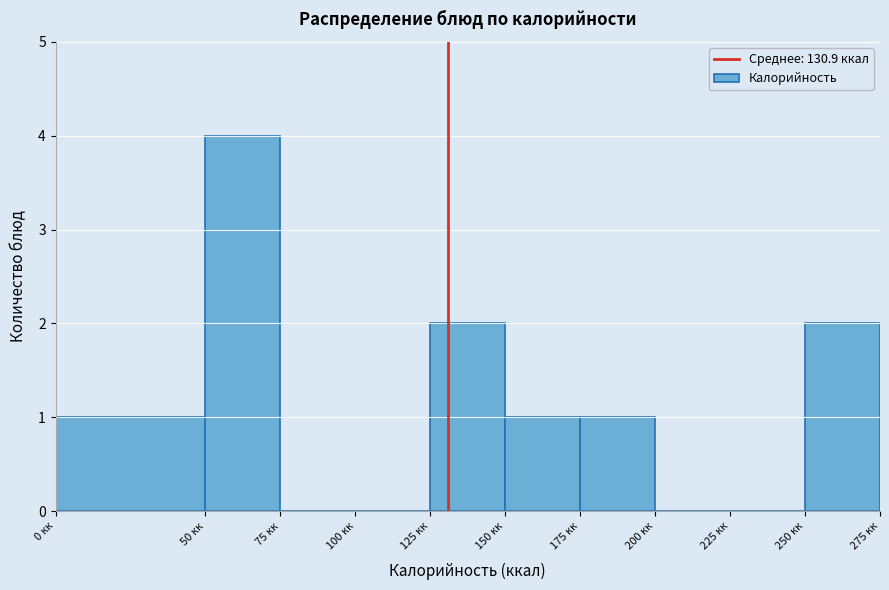

Reading left to right, transcribe this chart: for each bar, give the range it covers on the x-axis and its height. The values are not printed on the chart, so give them approximately, as read against the axis.

0 to 50: 1
50 to 75: 4
75 to 100: 0
100 to 125: 0
125 to 150: 2
150 to 175: 1
175 to 200: 1
200 to 225: 0
225 to 250: 0
250 to 275: 2